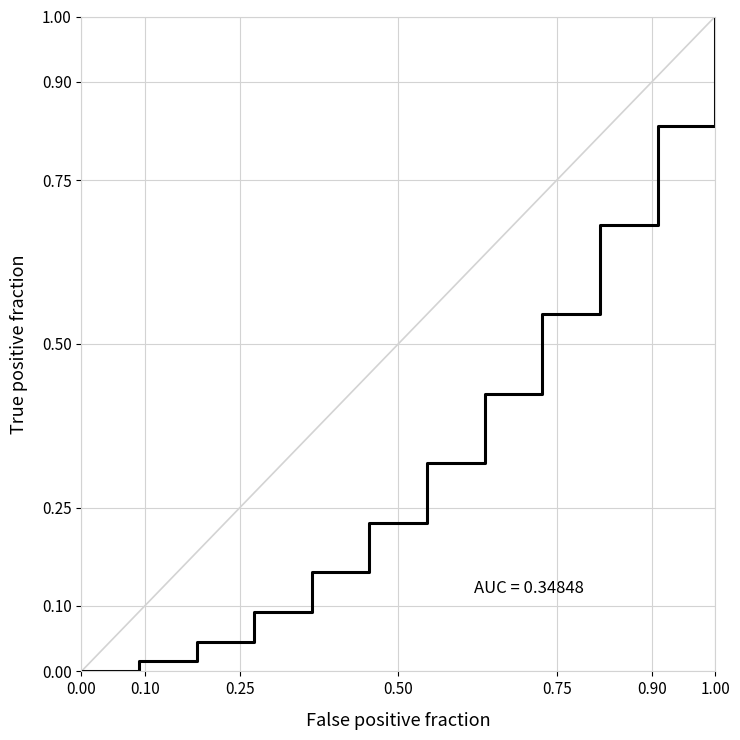

What is the difference between the maximum and minimum values?

1.0